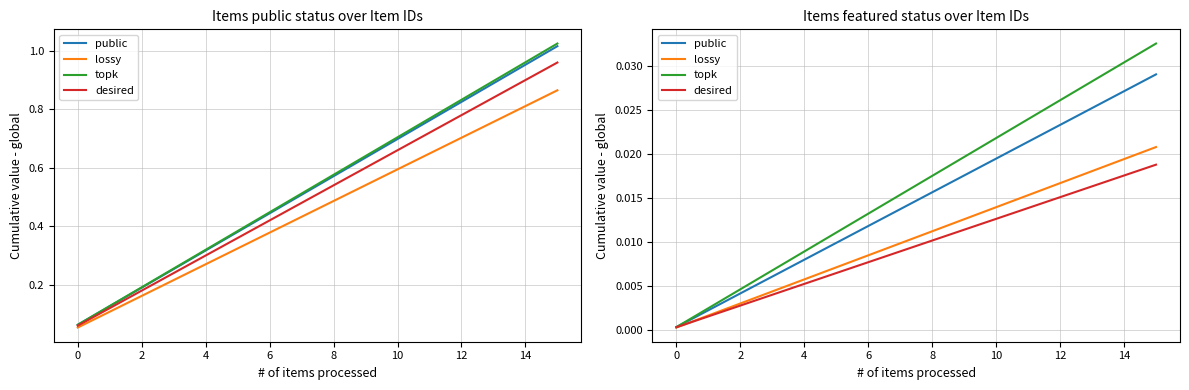

The lossy series shows 0.0 at 12. True or false?

True